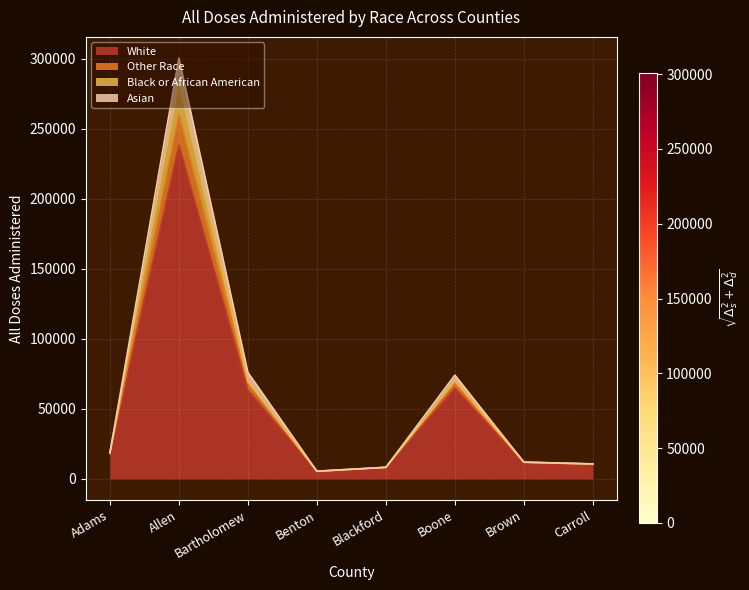

Which category has the highest value in the White series?

Allen